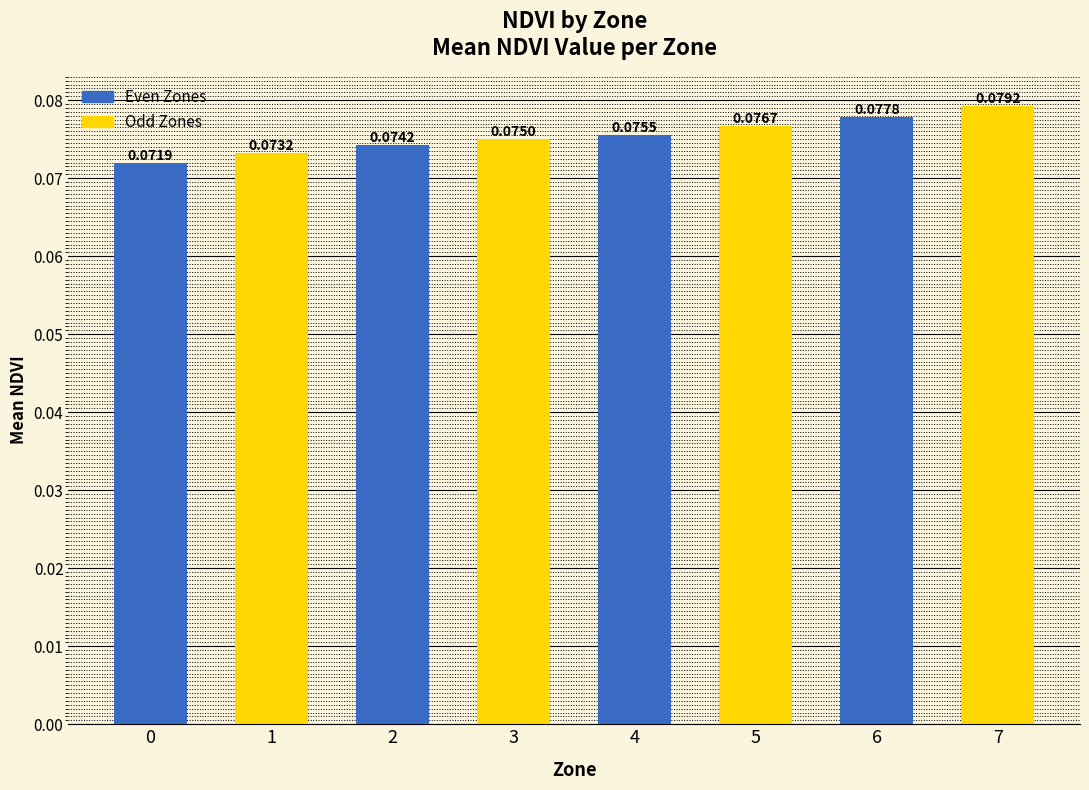

What is the sum of all values?

0.6